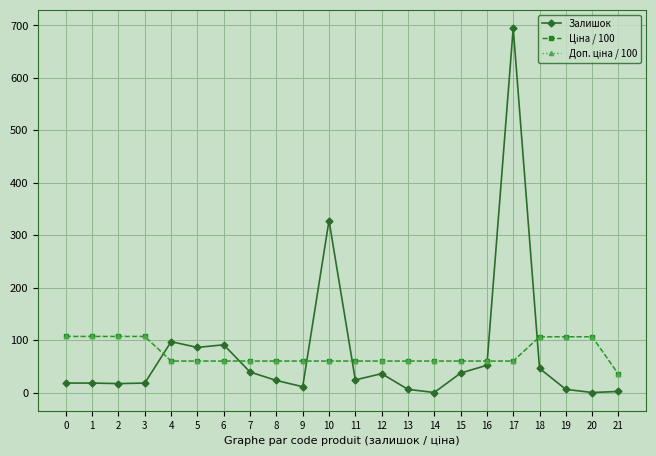

Does the chart display data point markers on the line(s)?

Yes